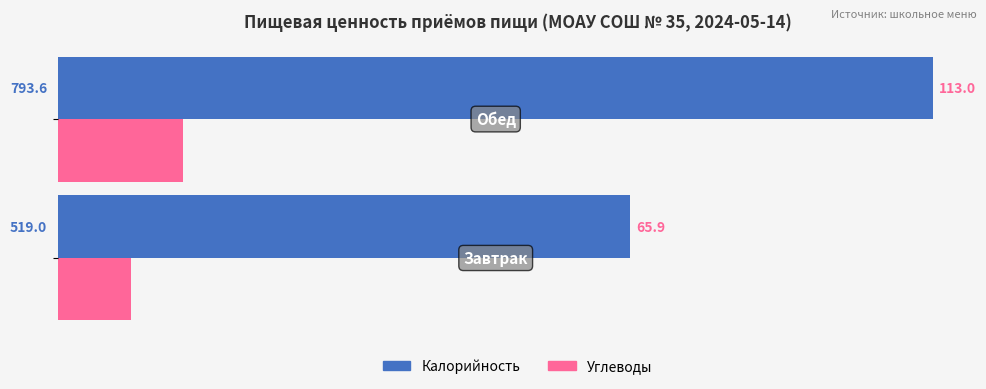

What is the average value of the Углеводы series?

89.5